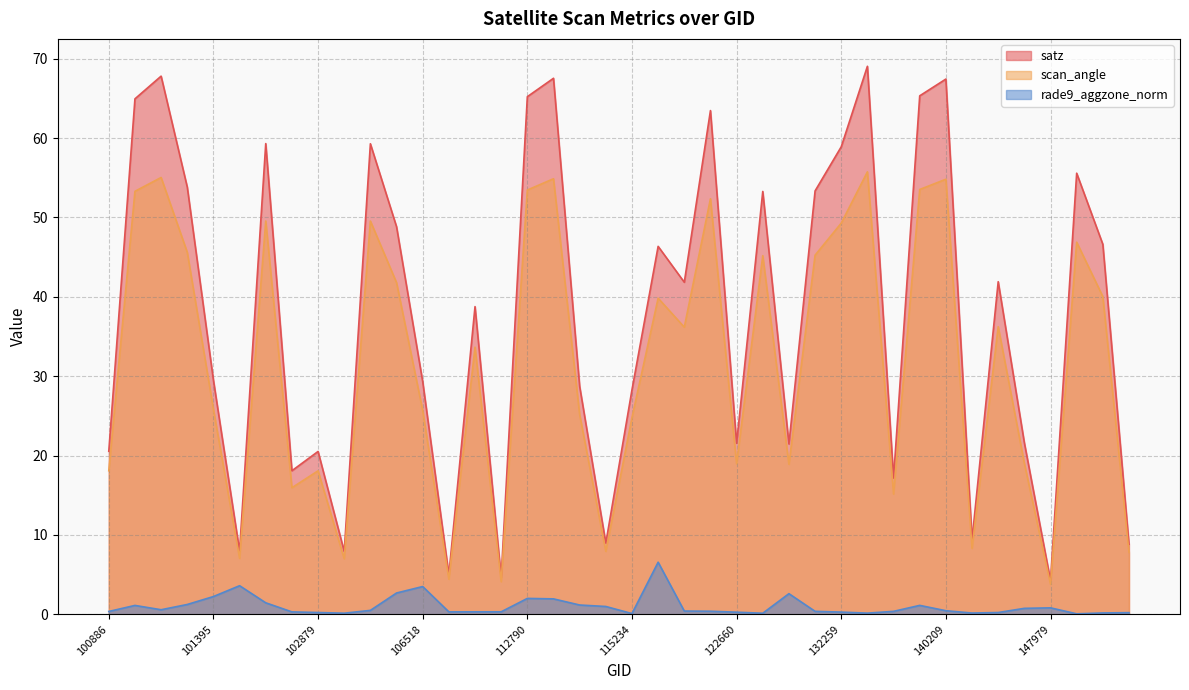

Reading left to right, what are all the values shown in this chart?

satz: 100886=20.5	101138=65.0	101147=67.8	101270=53.8	101395=29.5	101518=8.0	101893=59.3	102759=18.1	102879=20.5	103484=7.9	103846=59.3	105968=48.8	106518=29.3	107440=5.0	110078=38.8	110253=4.7	112790=65.2	112799=67.5	113141=28.7	113310=9.0	115234=28.3	119535=46.4	120905=41.8	122129=63.5	122660=21.6	123205=53.3	130826=21.5	131365=53.4	132259=58.9	133159=69.0	133533=17.2	140194=65.3	140209=67.4	143889=9.4	144085=41.9	146061=21.6	147979=4.3	148398=55.6	148812=46.6	150161=8.8
scan_angle: 100886=18.1	101138=53.3	101147=55.0	101270=45.6	101395=25.8	101518=7.0	101893=49.6	102759=15.9	102879=18.1	103484=7.0	103846=49.5	105968=41.8	106518=25.7	107440=4.4	110078=33.7	110253=4.1	112790=53.5	112799=54.9	113141=25.2	113310=7.9	115234=24.8	119535=39.8	120905=36.2	122129=52.4	122660=19.0	123205=45.2	130826=18.9	131365=45.2	132259=49.3	133159=55.8	133533=15.2	140194=53.5	140209=54.8	143889=8.3	144085=36.2	146061=19.0	147979=3.8	148398=46.9	148812=40.0	150161=7.8
rade9_aggzone_norm: 100886=0.4	101138=1.1	101147=0.6	101270=1.2	101395=2.2	101518=3.6	101893=1.4	102759=0.3	102879=0.2	103484=0.1	103846=0.5	105968=2.7	106518=3.5	107440=0.3	110078=0.3	110253=0.3	112790=2.0	112799=1.9	113141=1.2	113310=1.0	115234=0.1	119535=6.6	120905=0.4	122129=0.4	122660=0.3	123205=0.1	130826=2.6	131365=0.4	132259=0.3	133159=0.1	133533=0.4	140194=1.1	140209=0.5	143889=0.2	144085=0.2	146061=0.8	147979=0.8	148398=0.1	148812=0.2	150161=0.2